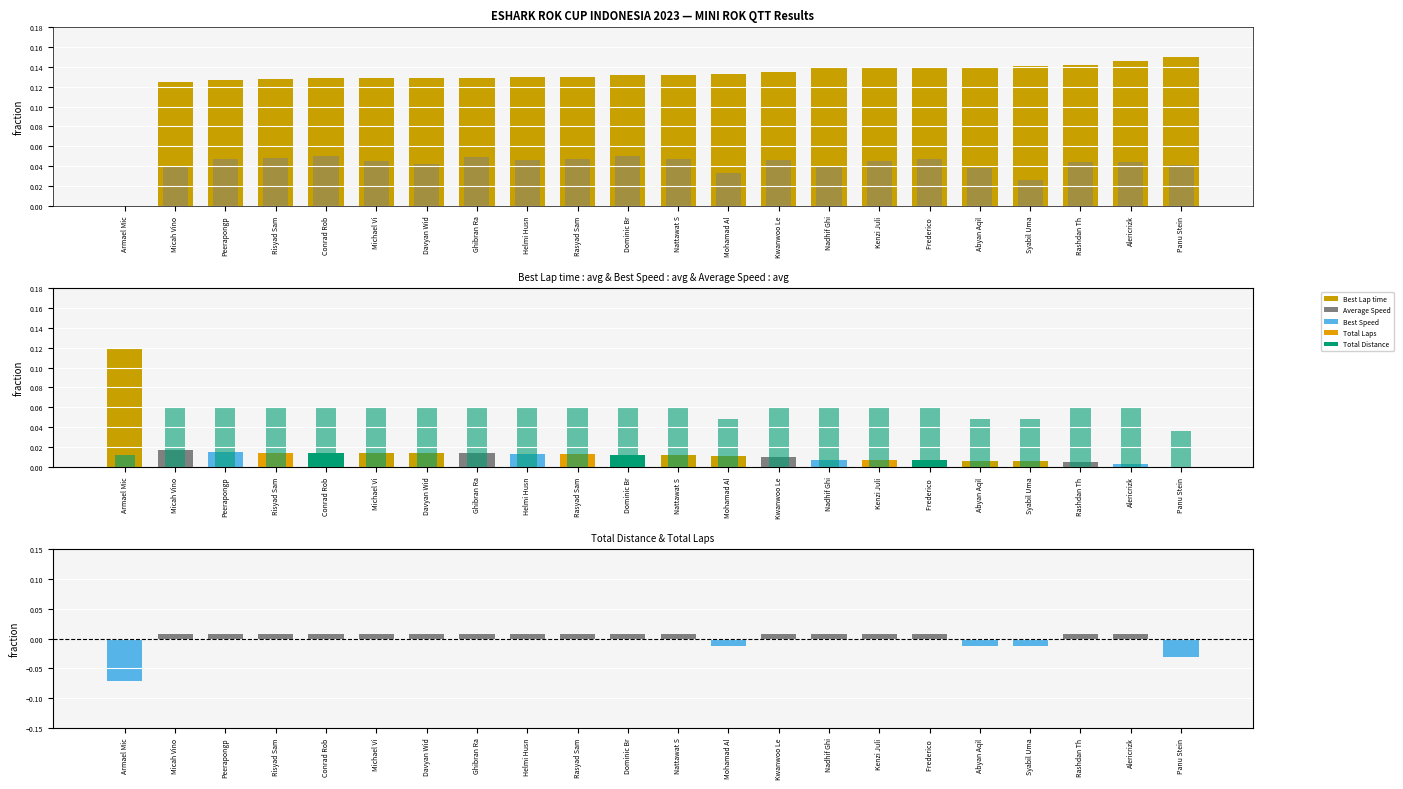

At which label is Total Distance closest to 0?

Armael Mic